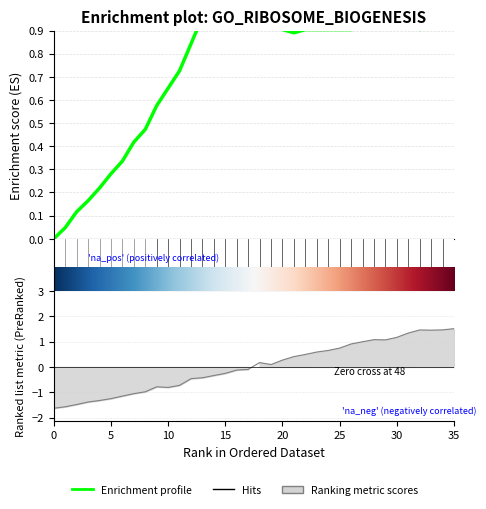

Reading left to right, extract all data points from this chart.

boost: 0.0	0.0	0.1	0.2	0.2	0.3	0.3	0.4	0.5	0.6	0.7	0.7	0.8	1.0	1.0	1.0	0.9	0.9	0.9	0.9	0.9	0.9	0.9	0.9	0.9	0.9	0.9	0.9	0.9	1.0	1.0	0.9	0.9	0.9	1.0	1.0
rpm: -1.6	-1.6	-1.5	-1.4	-1.3	-1.2	-1.1	-1.1	-1.0	-0.8	-0.8	-0.7	-0.5	-0.4	-0.3	-0.3	-0.1	-0.1	0.2	0.1	0.3	0.4	0.5	0.6	0.6	0.7	0.9	1.0	1.1	1.1	1.2	1.3	1.5	1.4	1.5	1.5